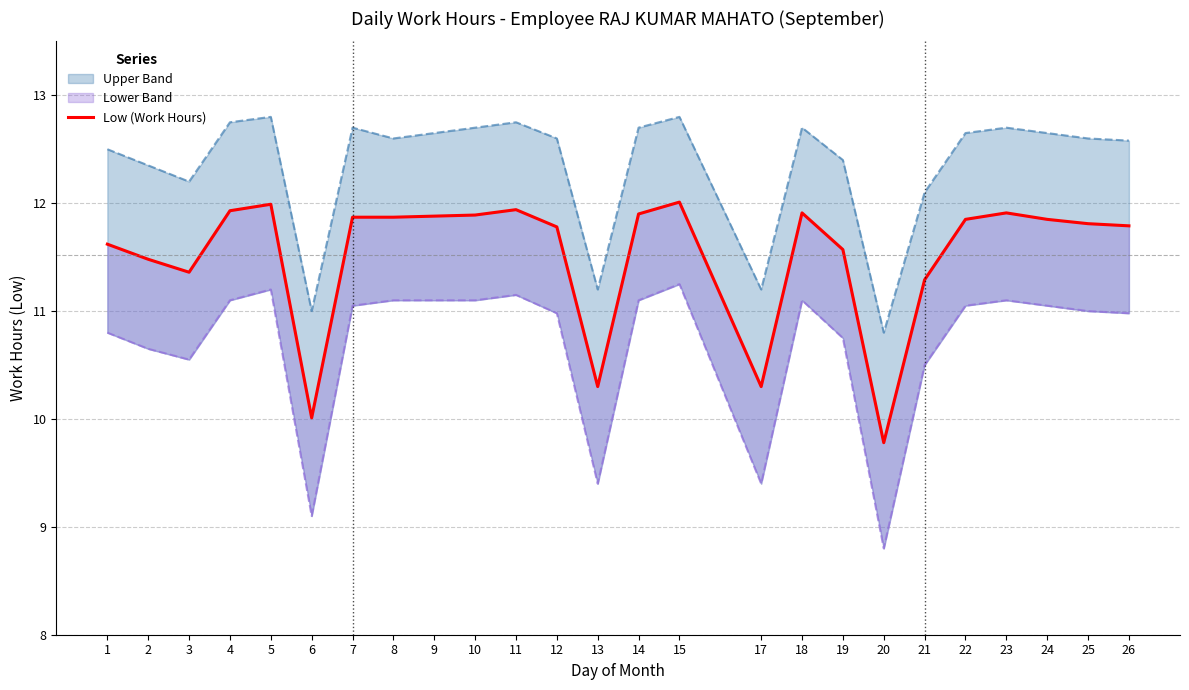

What is the sum of all values?

287.9